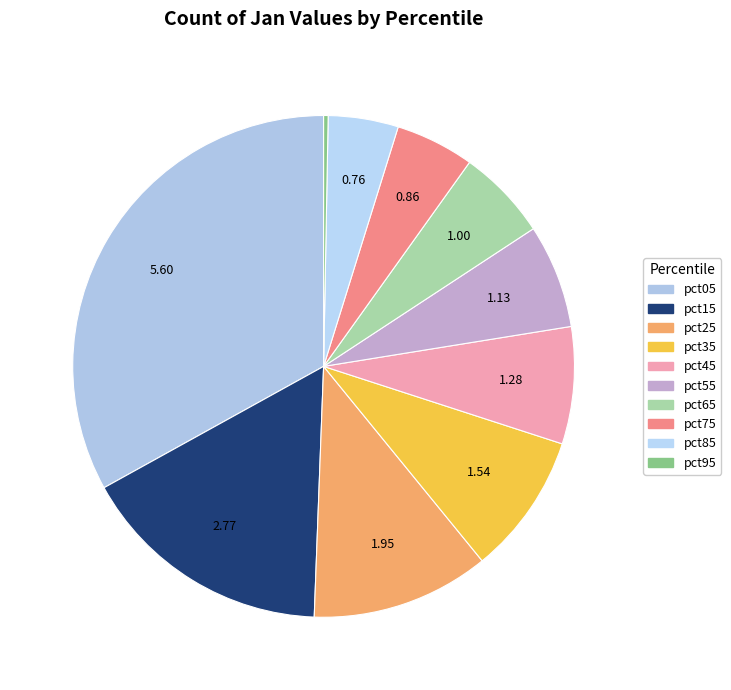

What is the change in value from pct55 to pct75?

-0.3